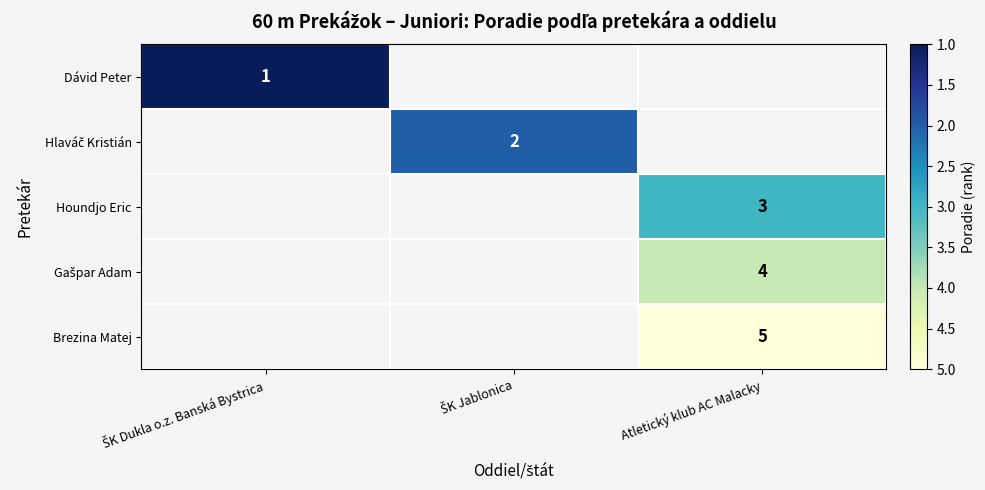

How many distinct data groups are displayed?

5